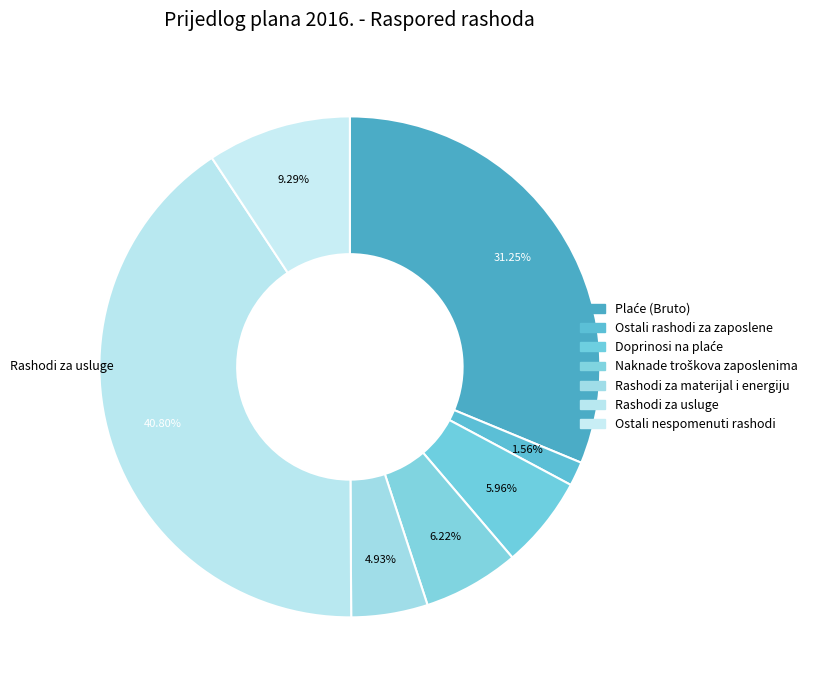

Combined, do Ostali rashodi za zaposlene and Rashodi za usluge account for over 50%?

No